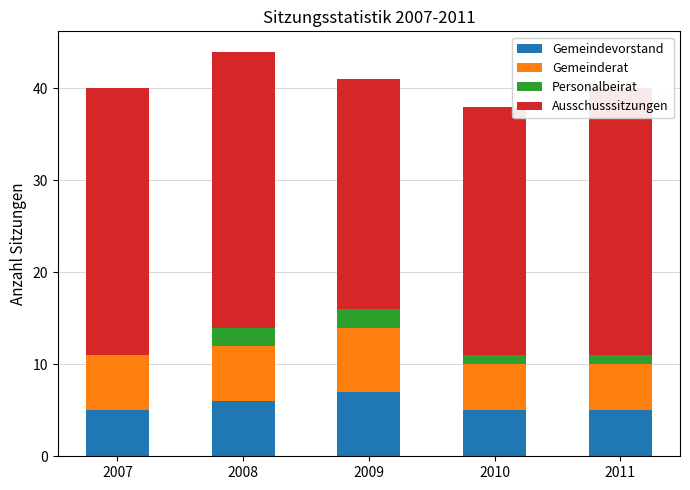

What is the sum of the Gemeindevorstand values at 2007 and 2011?

10